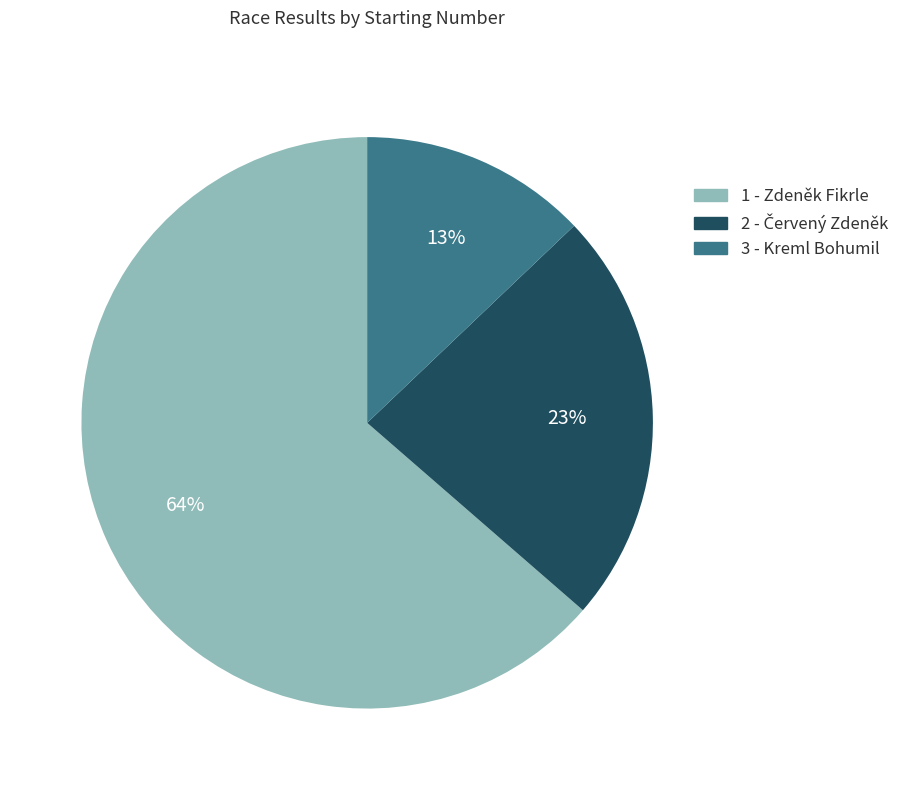

Count the number of slices in the pie.

3